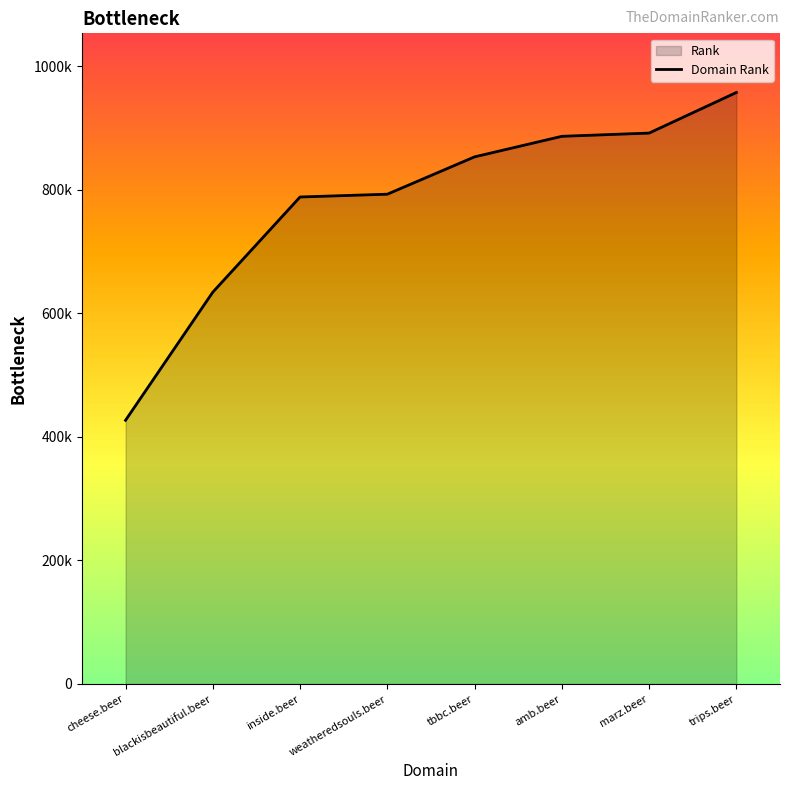

What is the change in value from cheese.beer to weatheredsouls.beer?

+365957